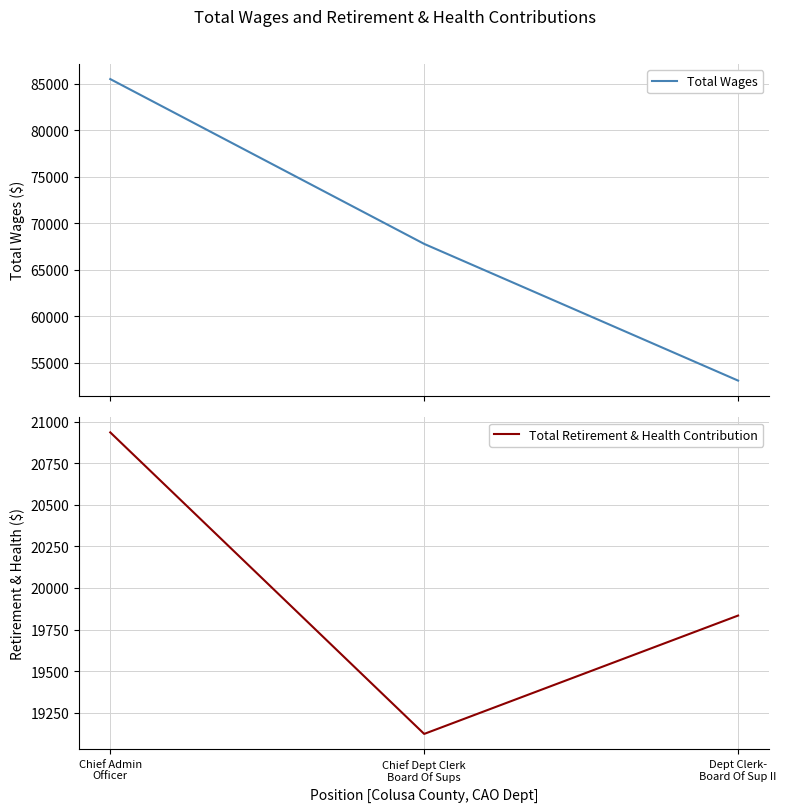

Rank the categories by Total Retirement & Health Contribution value from highest to lowest.

Chief Admin
Officer, Dept Clerk-
Board Of Sup II, Chief Dept Clerk
Board Of Sups